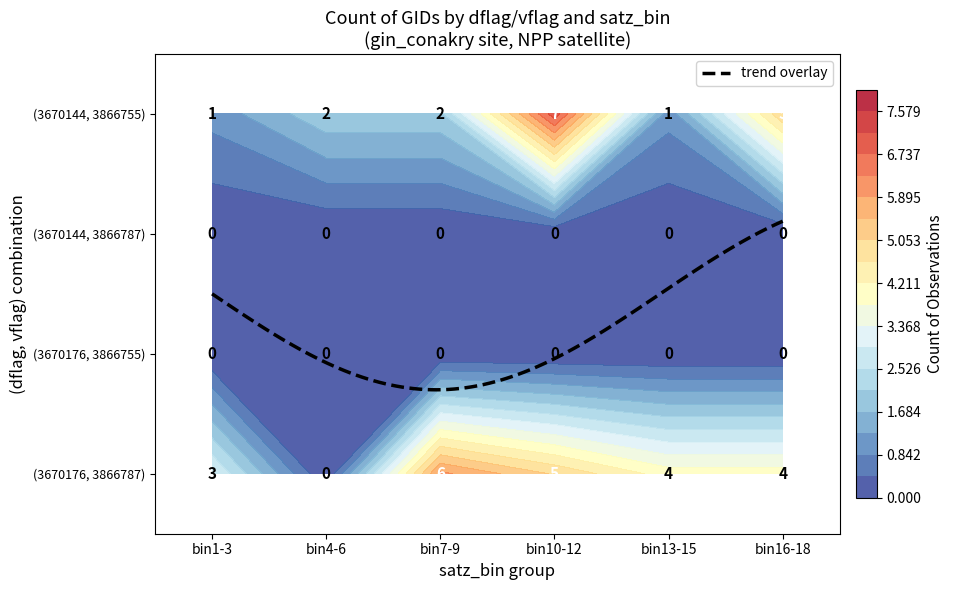

The value of 3670144_3866787 at 1 is 0. True or false?

True